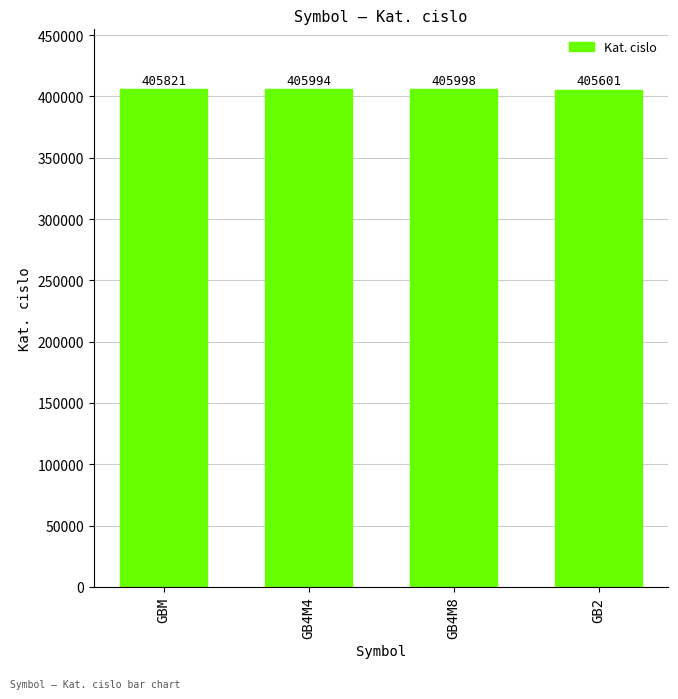

What is the ratio of the value at GB4M8 to the value at GB2?

1.0